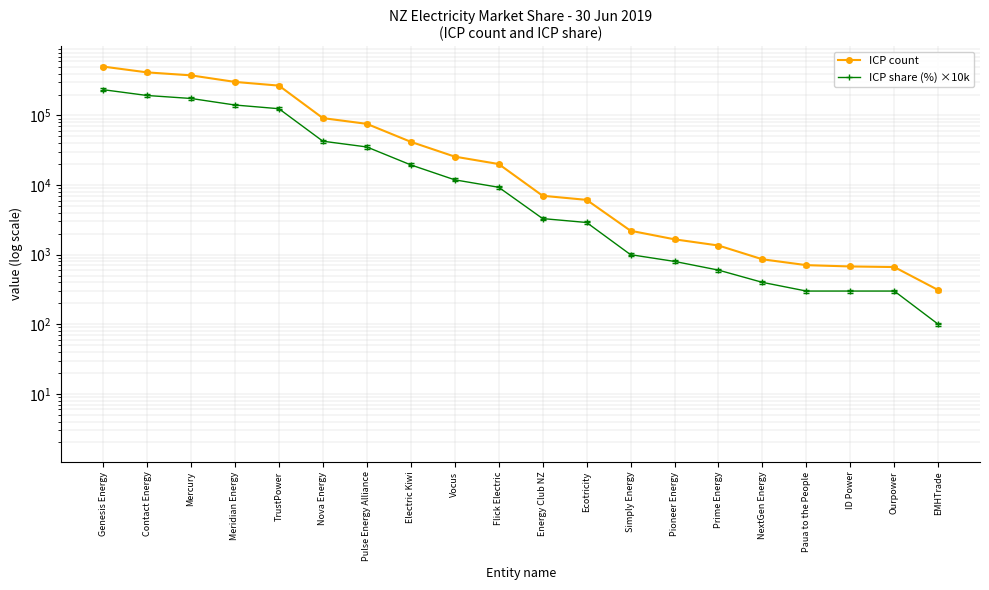

What is the difference between the second highest and second lowest values in the ICP count series?

415722.0